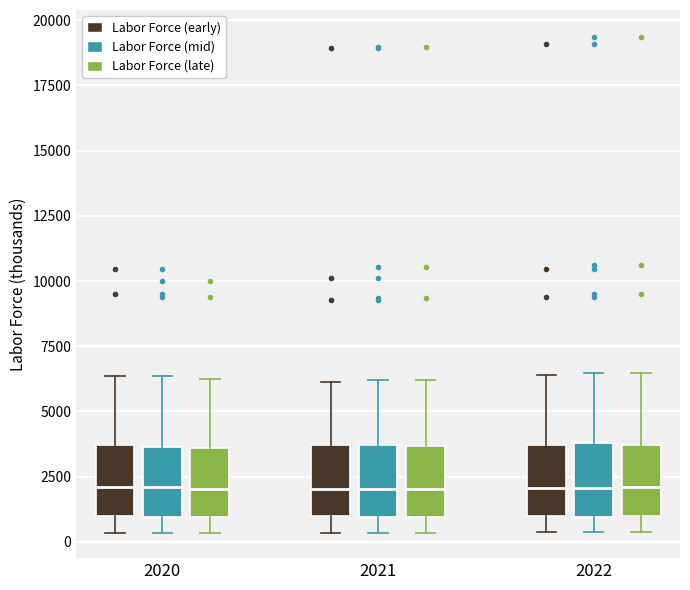

Reading left to right, read every box against the y-axis: the position of its median line, the range the box covers, and the ends of its whiskers. The values are not printed on the chart, so give them approximately, as read against the axis.

2020 (Labor Force (early)): median 2000, box 1000 to 3500, whiskers 500 to 6500
2020 (Labor Force (mid)): median 2000, box 1000 to 3500, whiskers 500 to 6500
2020 (Labor Force (late)): median 2000, box 1000 to 3500, whiskers 500 to 6500
2021 (Labor Force (early)): median 2000, box 1000 to 3500, whiskers 500 to 6000
2021 (Labor Force (mid)): median 2000, box 1000 to 3500, whiskers 500 to 6000
2021 (Labor Force (late)): median 2000, box 1000 to 3500, whiskers 500 to 6000
2022 (Labor Force (early)): median 2000, box 1000 to 3500, whiskers 500 to 6500
2022 (Labor Force (mid)): median 2000, box 1000 to 4000, whiskers 500 to 6500
2022 (Labor Force (late)): median 2000, box 1000 to 3500, whiskers 500 to 6500